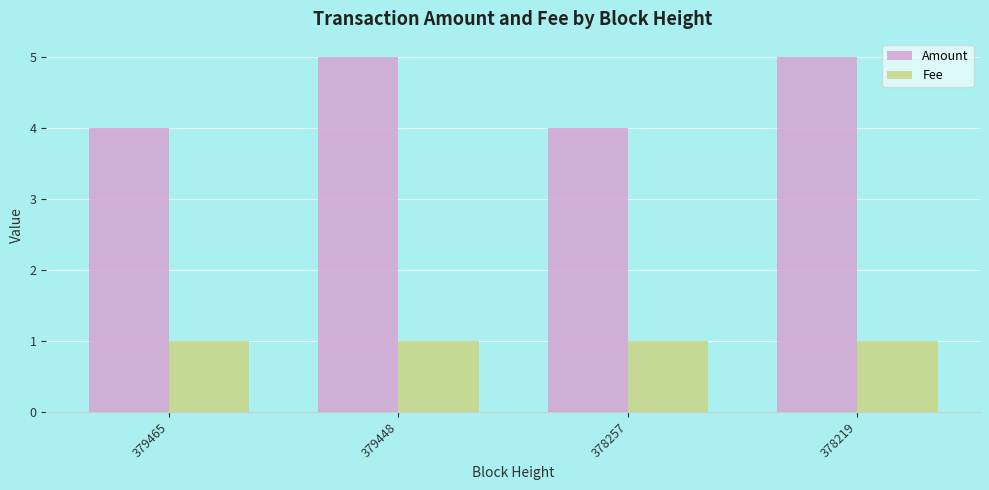

The Amount series shows 4 at 378257. True or false?

True